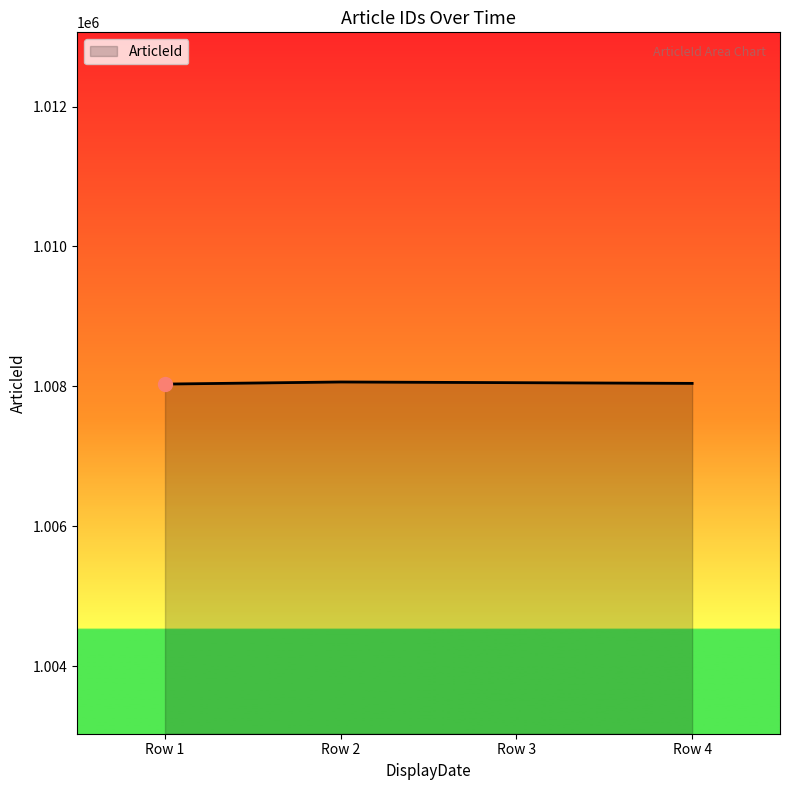

Approximately how many times larger is the value at Row 4 compared to Row 1?

1.0